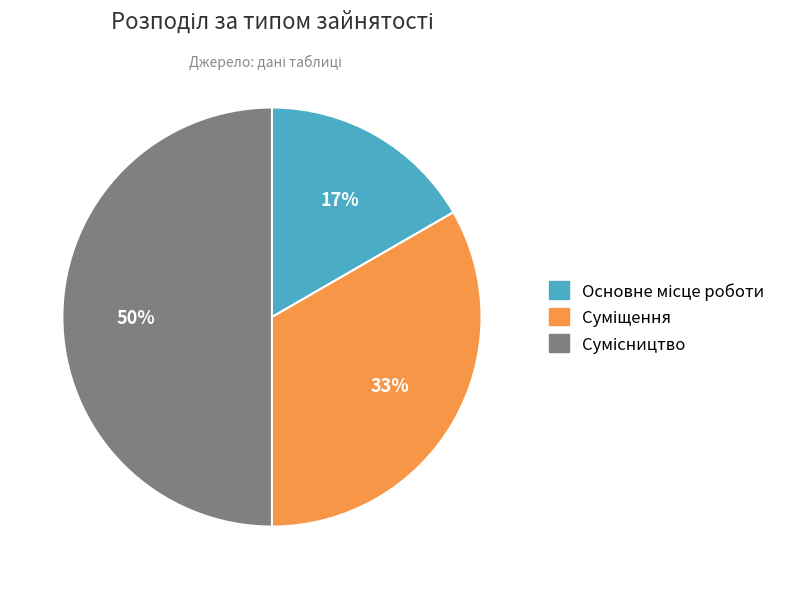

How many segments does this pie chart have?

3